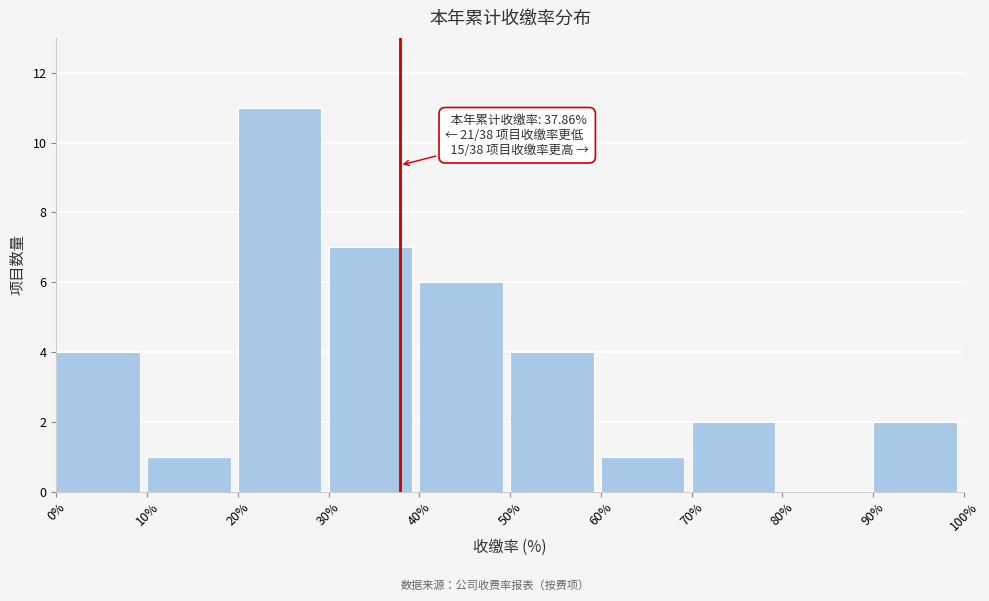

Which range on the x-axis has the tallest bar?

20% to 30%